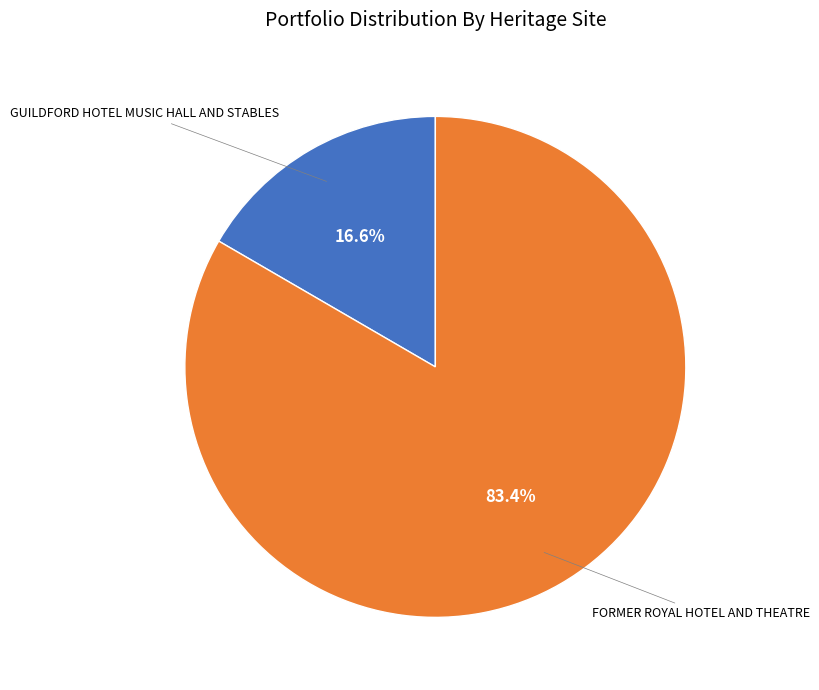

Does any single category account for the majority?

Yes